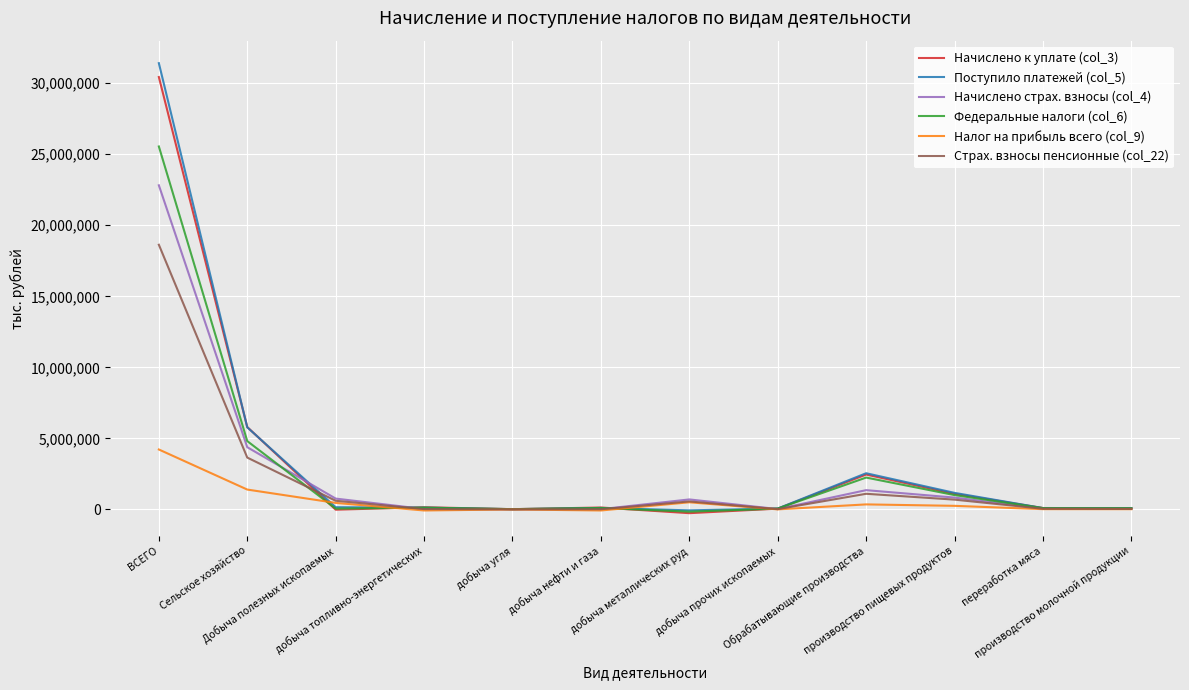

What is the maximum value shown in the chart?

31405521